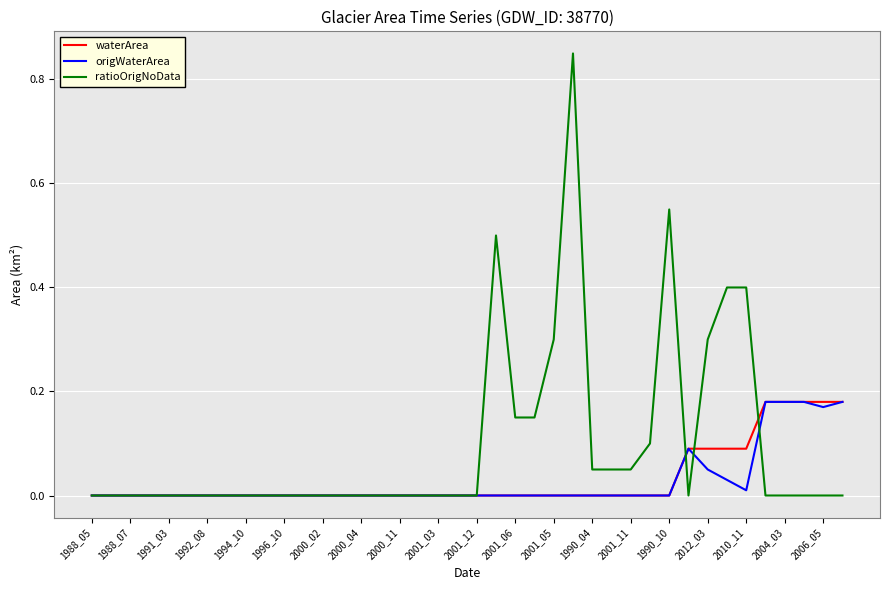

Which series has the largest range (max minus min)?

ratioOrigNoData